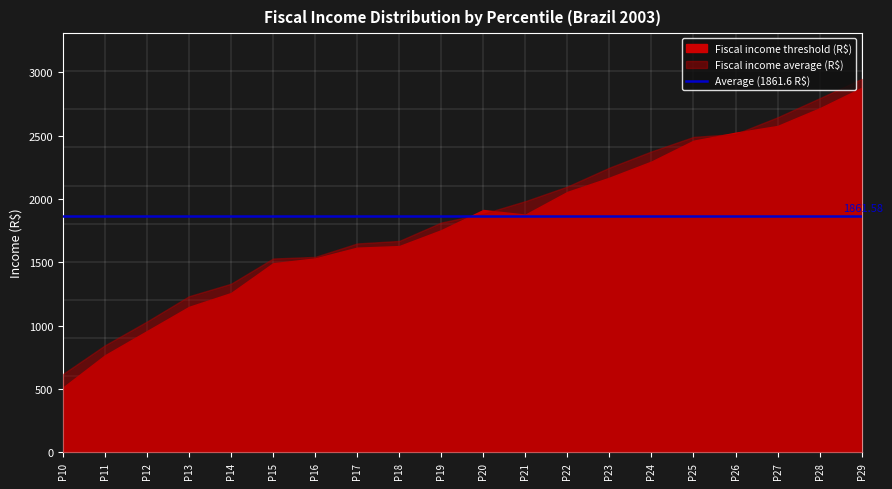

What is the difference between the second highest and minimum values in the Fiscal income average (R$) series?

2178.1